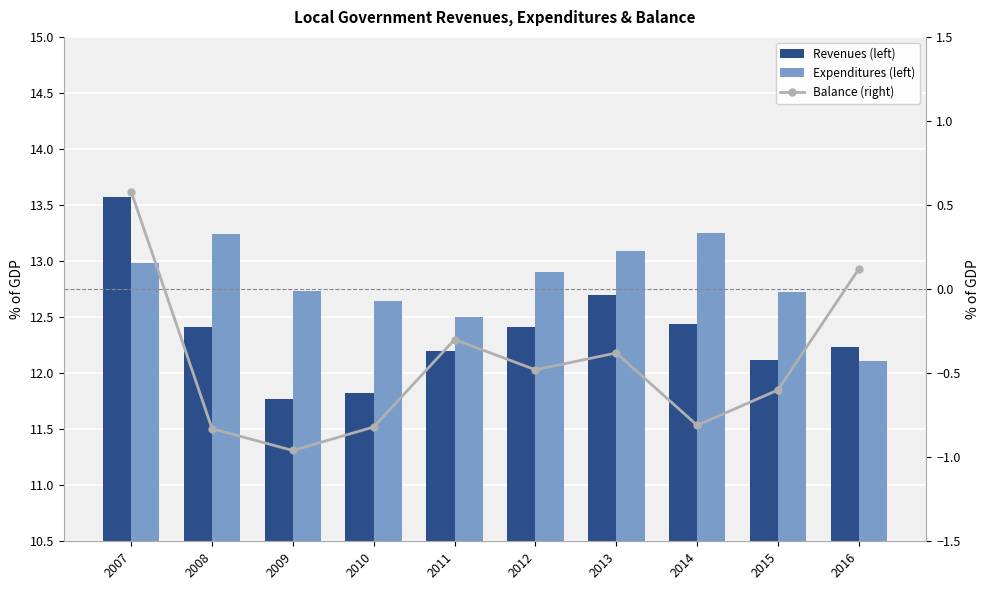

What is the greatest value displayed?

13.6